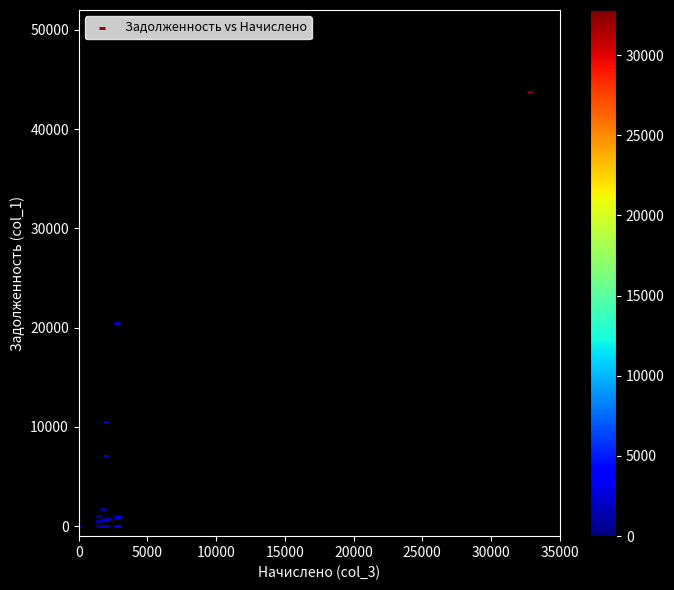

What Y value in the scatter plot is closest to 21863?

20510.0